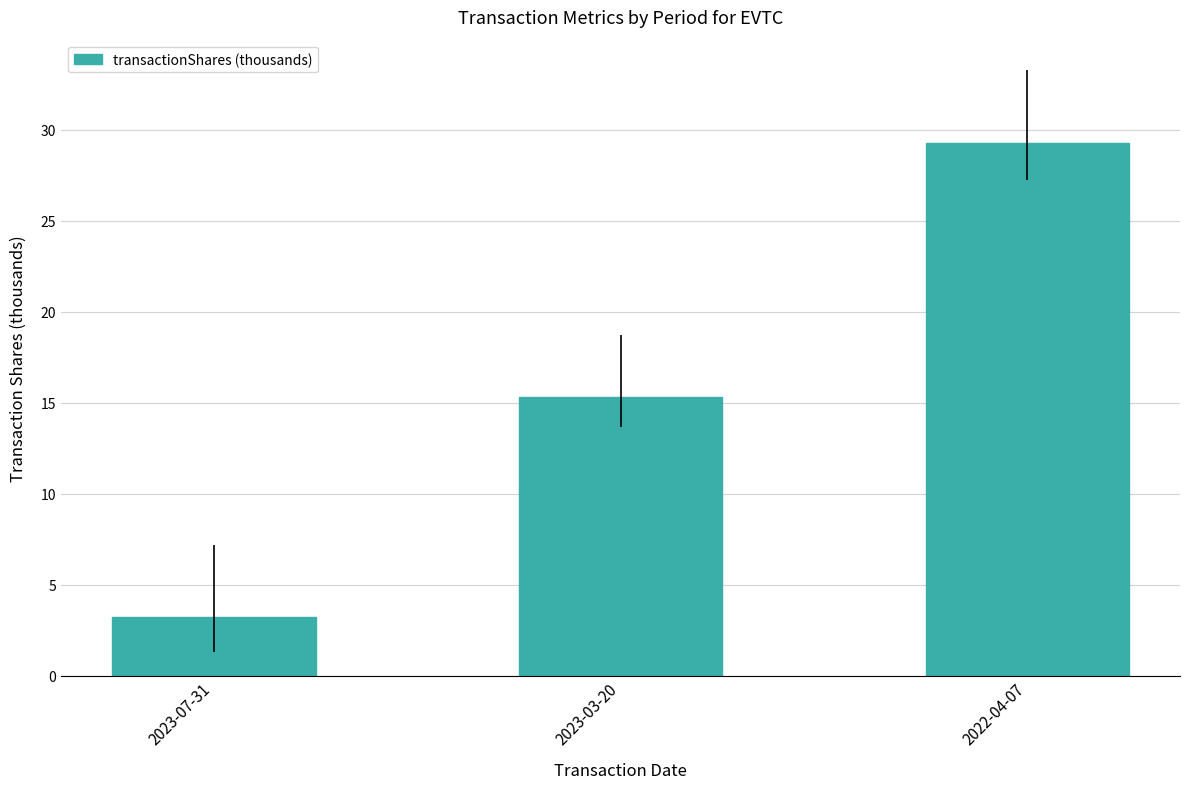

The value at 2023-03-20 is 15.3. True or false?

True